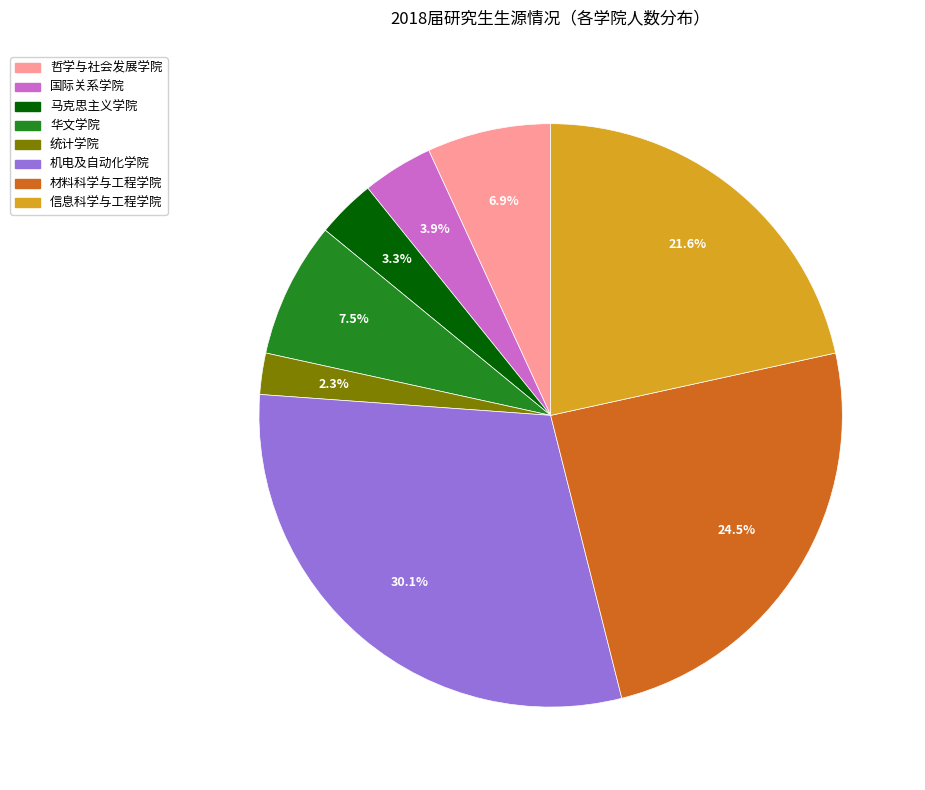

What is the largest slice in the pie chart?

机电及自动化学院